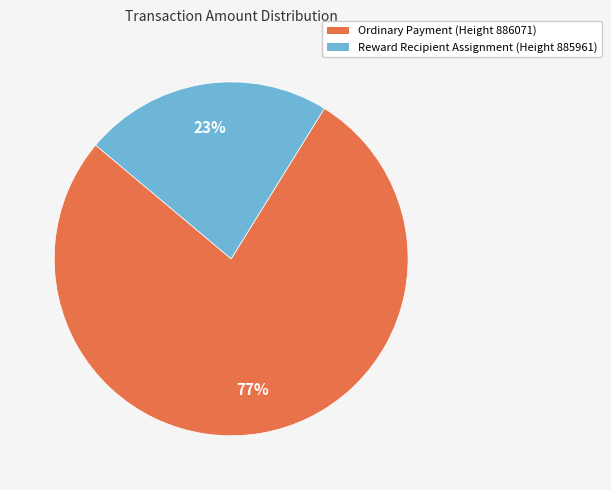

What percentage is the Ordinary Payment (Height 886071) slice, to the nearest percent?

77%